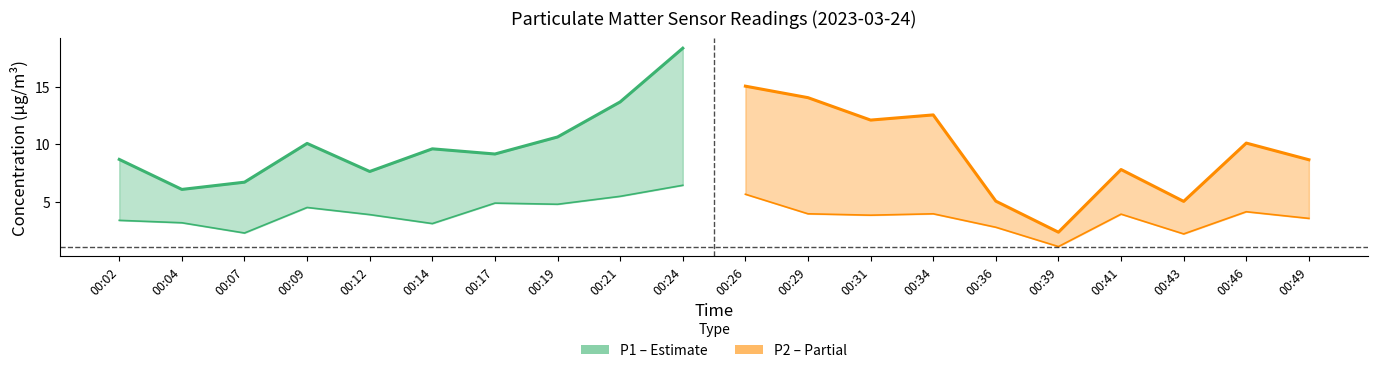

What is the difference between the P1 (Estimate) values at 00:04 and 00:19?

4.6